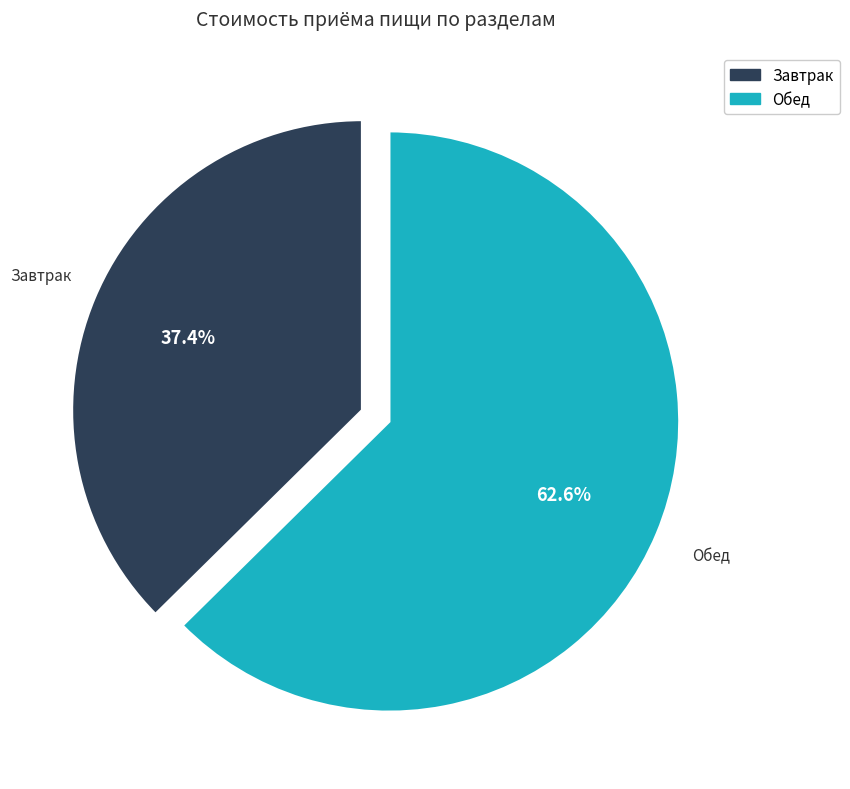

Does any single category account for the majority?

Yes